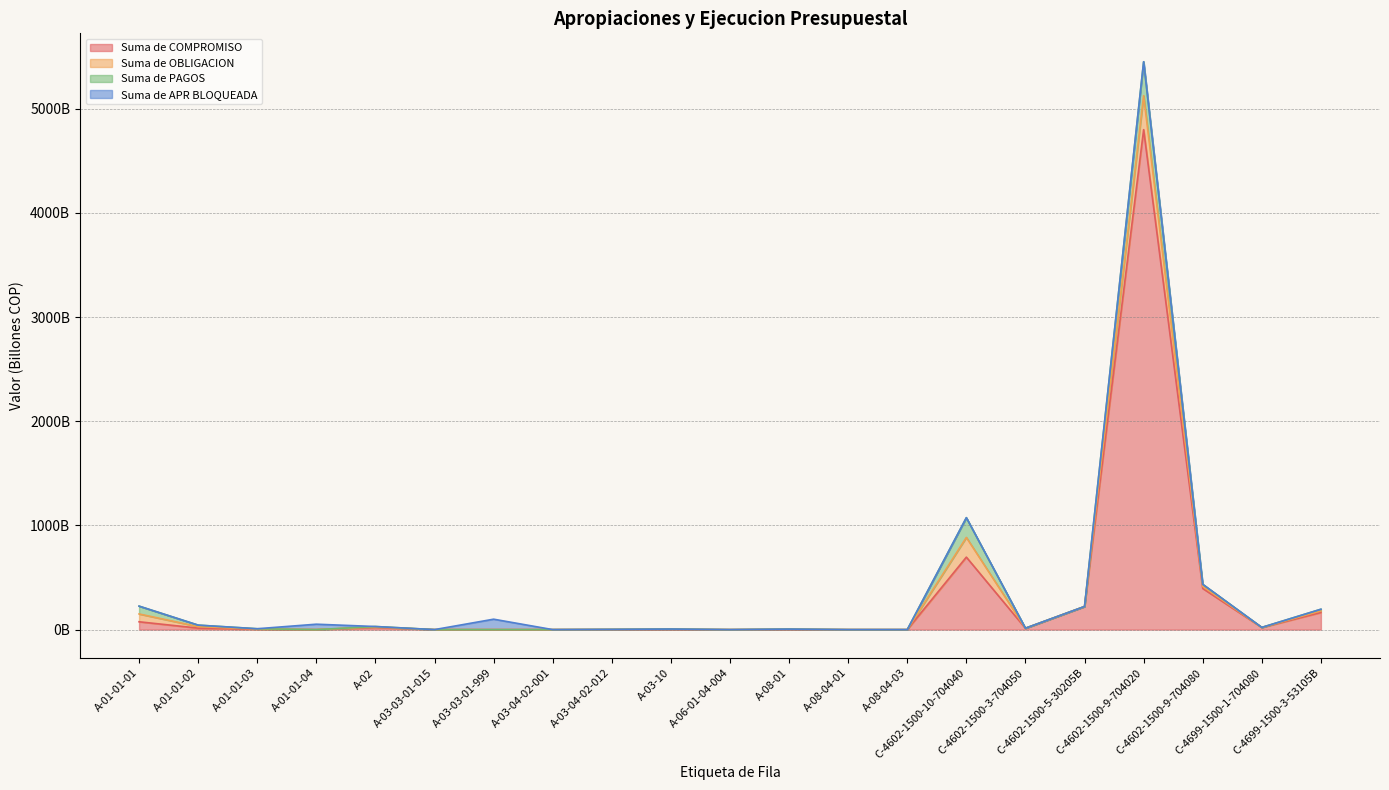

Reading right to left, what are all the values shown in this chart?

Suma de COMPROMISO: C-4699-1500-3-53105B=164426350942.0	C-4699-1500-1-704080=20044704262.0	C-4602-1500-9-704080=394803154159.9	C-4602-1500-9-704020=4800260524526.5	C-4602-1500-5-30205B=221482028419.0	C-4602-1500-3-704050=12236614181.6	C-4602-1500-10-704040=695805877537.6	A-08-04-03=0.0	A-08-04-01=0.0	A-08-01=1756900232.1	A-06-01-04-004=0.0	A-03-10=1793769902.6	A-03-04-02-012=686793409.0	A-03-04-02-001=8541000.0	A-03-03-01-999=0.0	A-03-03-01-015=27824858.3	A-02=21222823362.6	A-01-01-04=0.0	A-01-01-03=2778587585.0	A-01-01-02=14327761295.0	A-01-01-01=75155873016.0
Suma de OBLIGACION: C-4699-1500-3-53105B=15564971407.6	C-4699-1500-1-704080=541599554.2	C-4602-1500-9-704080=20001096244.3	C-4602-1500-9-704020=326101522959.9	C-4602-1500-5-30205B=237910086.0	C-4602-1500-3-704050=652095687.1	C-4602-1500-10-704040=189431602116.6	A-08-04-03=0.0	A-08-04-01=0.0	A-08-01=1536454482.3	A-06-01-04-004=0.0	A-03-10=1793769902.6	A-03-04-02-012=686593409.0	A-03-04-02-001=8541000.0	A-03-03-01-999=0.0	A-03-03-01-015=5000000.0	A-02=4205112512.6	A-01-01-04=0.0	A-01-01-03=2772318685.0	A-01-01-02=14327761295.0	A-01-01-01=75148238259.0
Suma de PAGOS: C-4699-1500-3-53105B=15564971407.6	C-4699-1500-1-704080=541599554.2	C-4602-1500-9-704080=20001096244.3	C-4602-1500-9-704020=326048731649.9	C-4602-1500-5-30205B=237910086.0	C-4602-1500-3-704050=652095687.1	C-4602-1500-10-704040=189430635509.5	A-08-04-03=0.0	A-08-04-01=0.0	A-08-01=1454067653.3	A-06-01-04-004=0.0	A-03-10=1749266493.8	A-03-04-02-012=686593409.0	A-03-04-02-001=8541000.0	A-03-03-01-999=0.0	A-03-03-01-015=5000000.0	A-02=4205112512.6	A-01-01-04=0.0	A-01-01-03=2772318685.0	A-01-01-02=14327761295.0	A-01-01-01=75148238259.0
Suma de APR BLOQUEADA: C-4699-1500-3-53105B=0.0	C-4699-1500-1-704080=0.0	C-4602-1500-9-704080=0.0	C-4602-1500-9-704020=0.0	C-4602-1500-5-30205B=0.0	C-4602-1500-3-704050=0.0	C-4602-1500-10-704040=0.0	A-08-04-03=0.0	A-08-04-01=0.0	A-08-01=0.0	A-06-01-04-004=0.0	A-03-10=0.0	A-03-04-02-012=0.0	A-03-04-02-001=0.0	A-03-03-01-999=100000000000.0	A-03-03-01-015=0.0	A-02=0.0	A-01-01-04=51922670000.0	A-01-01-03=0.0	A-01-01-02=0.0	A-01-01-01=0.0